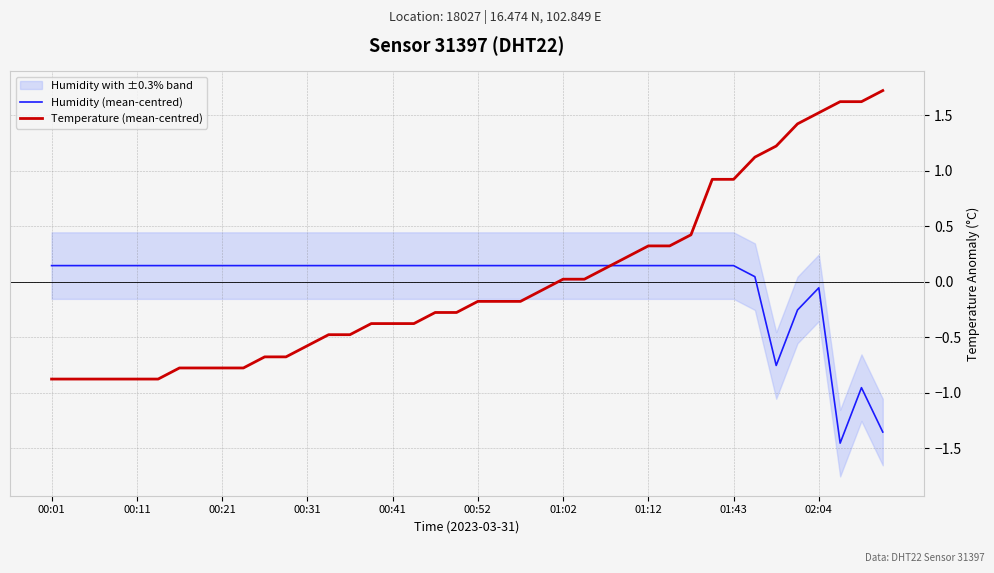

What is the value of the Humidity (mean-centred) point at the 5th from the left?

0.1